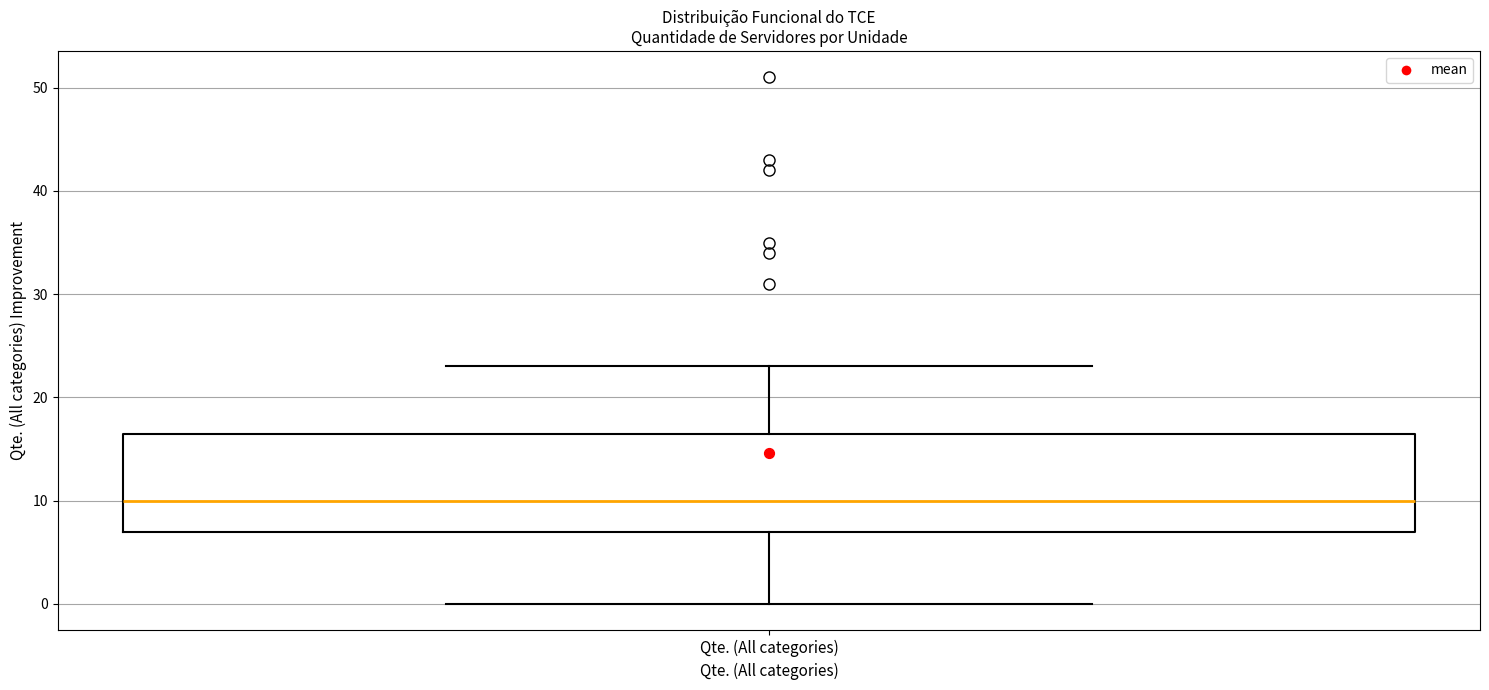

Where does the upper whisker of the box for Qte. (All categories) end on the y-axis? The values are not printed on the chart, so give them approximately, as read against the axis.

23